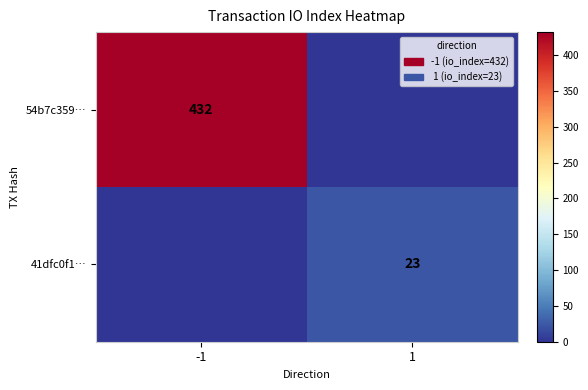

Between 1 and -1, which is larger?

-1